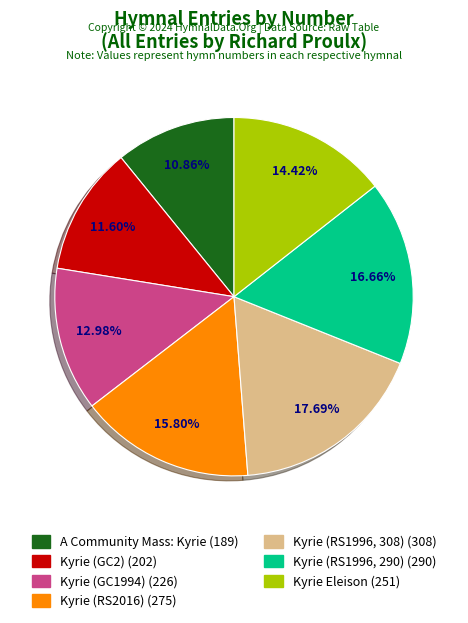

Which category has the biggest portion of the pie?

Kyrie (RS1996, 308)